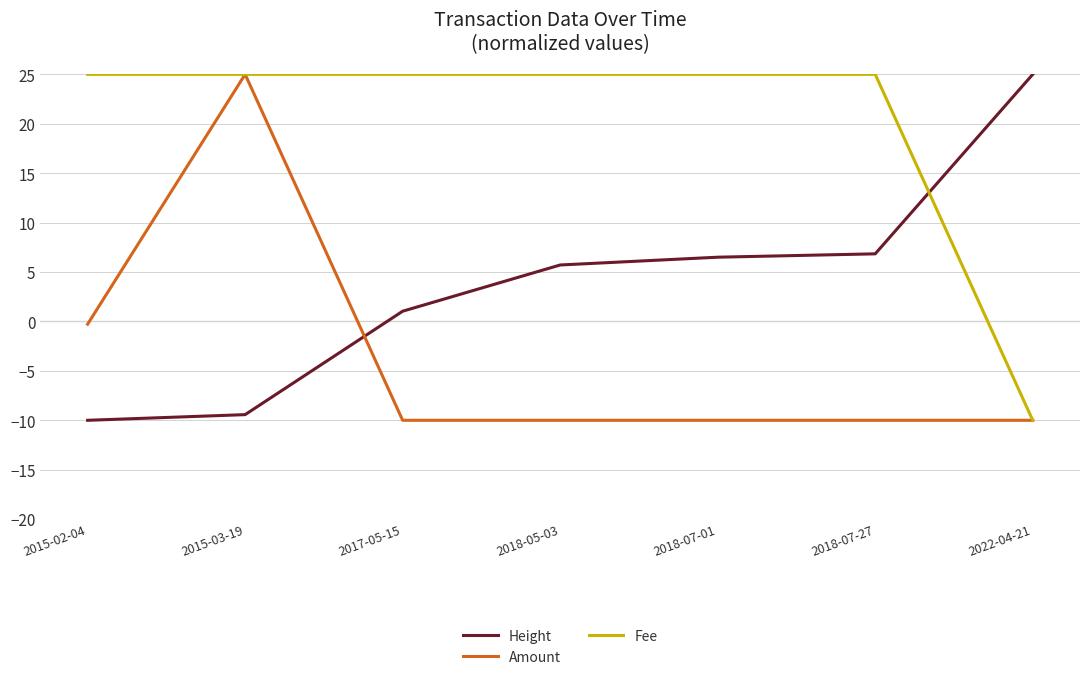

The Height series shows -12.8 at 2015-03-19. True or false?

False